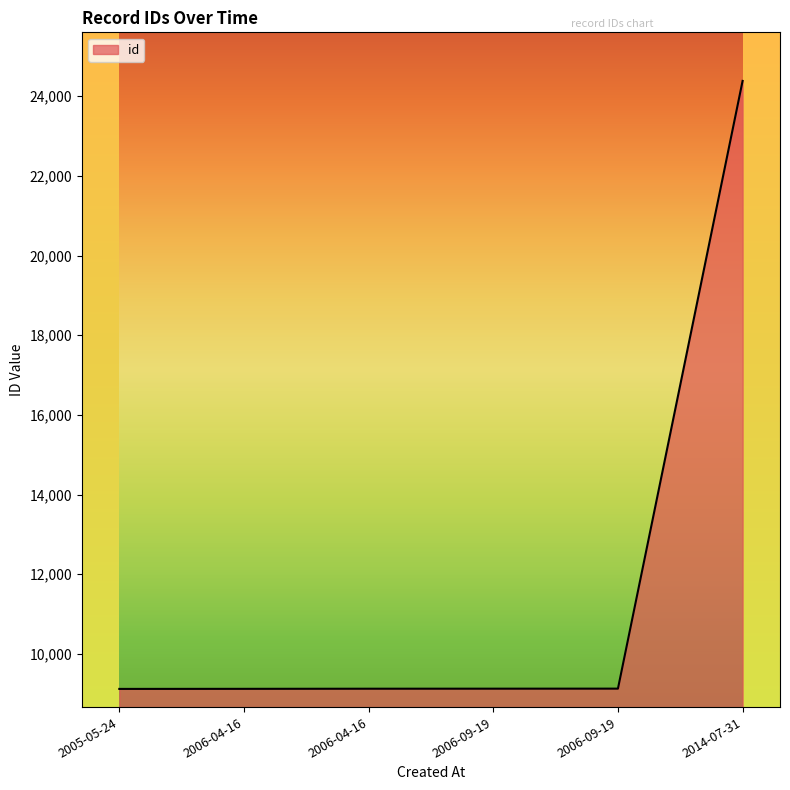

How many series are shown in this chart?

1